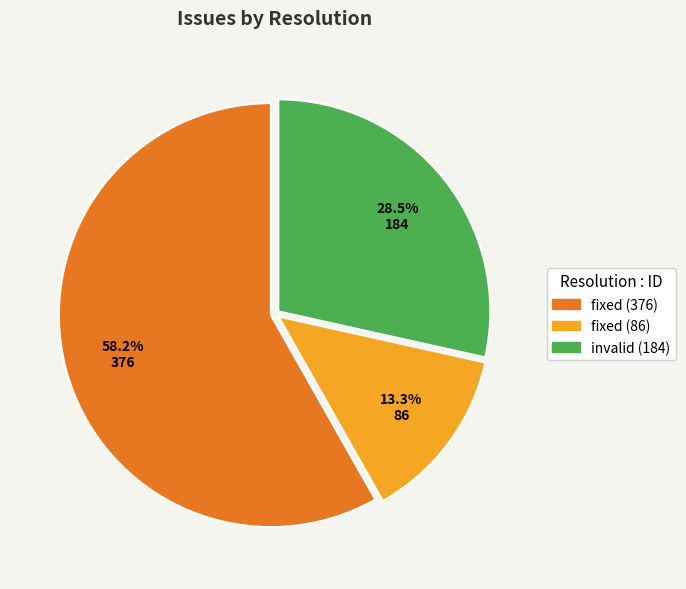

What percentage is the fixed (376) slice, to the nearest percent?

58%